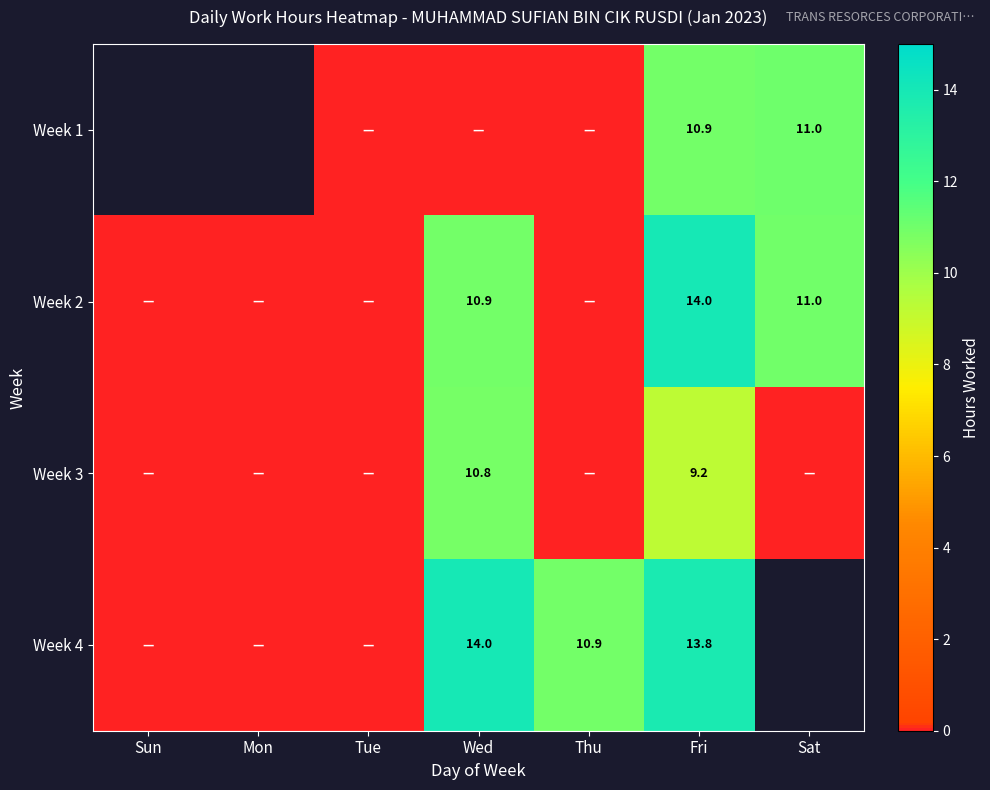

How many categories are shown in the chart?

7